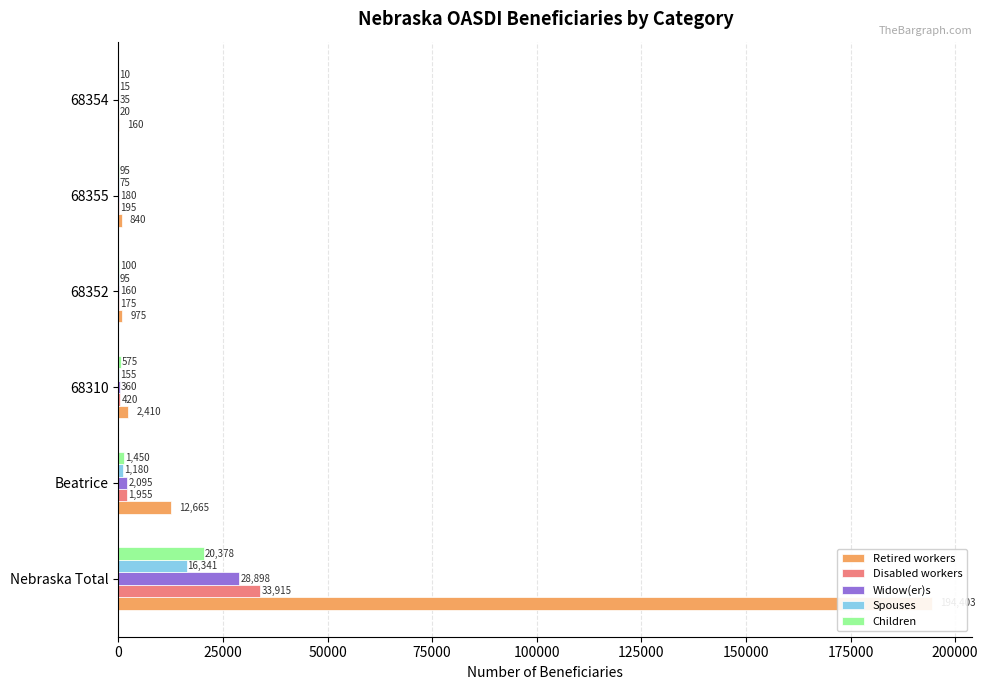

Reading left to right, transcribe all the data shown in this chart.

Retired workers: 194403	12665	2410	975	840	160
Disabled workers: 33915	1955	420	175	195	20
Widow(er)s: 28898	2095	360	160	180	35
Spouses: 16341	1180	155	95	75	15
Children: 20378	1450	575	100	95	10